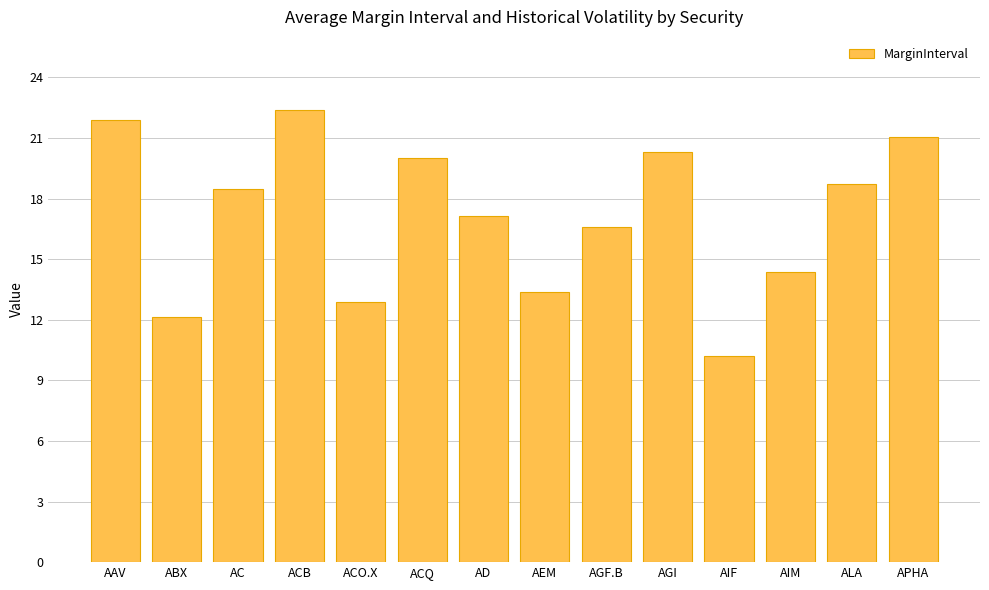

Reading right to left, extract all data points from this chart.

21.0	18.7	14.4	10.2	20.3	16.6	13.4	17.1	20.0	12.9	22.4	18.5	12.1	21.9